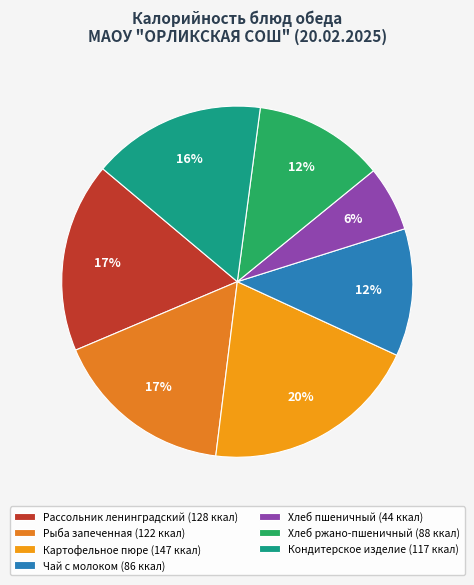

To the nearest percent, what is the combined percentage of Кондитерское изделие and Хлеб пшеничный?

22%